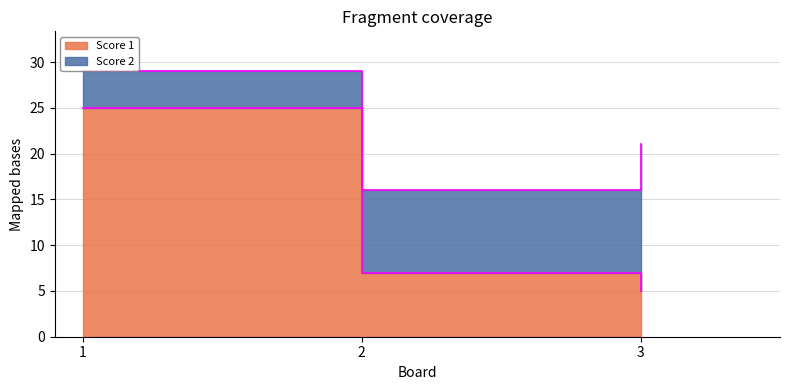

How many lines are shown in the chart?

1